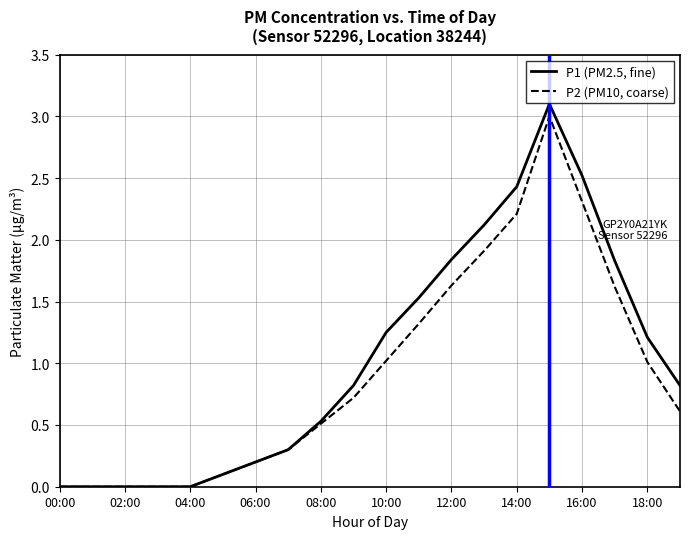

What is the greatest value displayed?

3.1